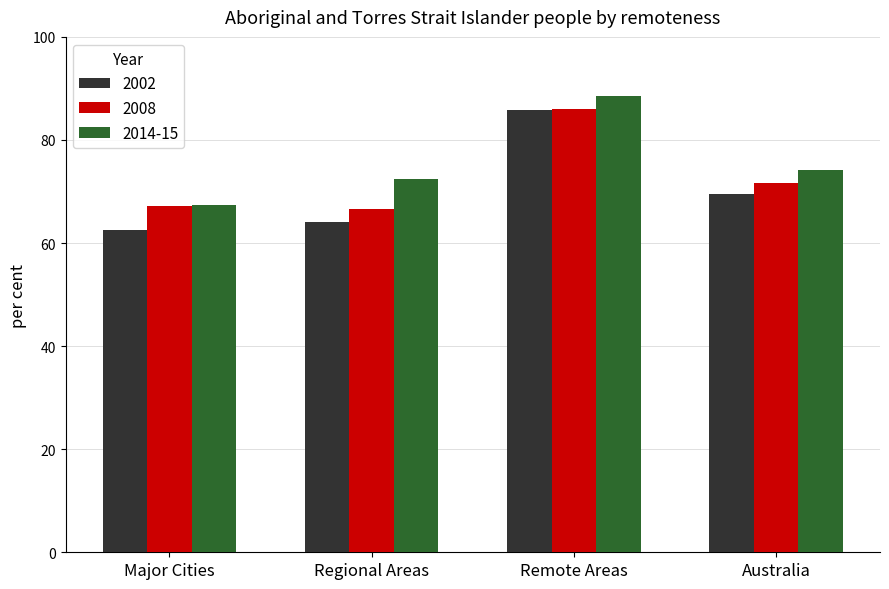

Read the 2014-15 value at Australia.

74.1